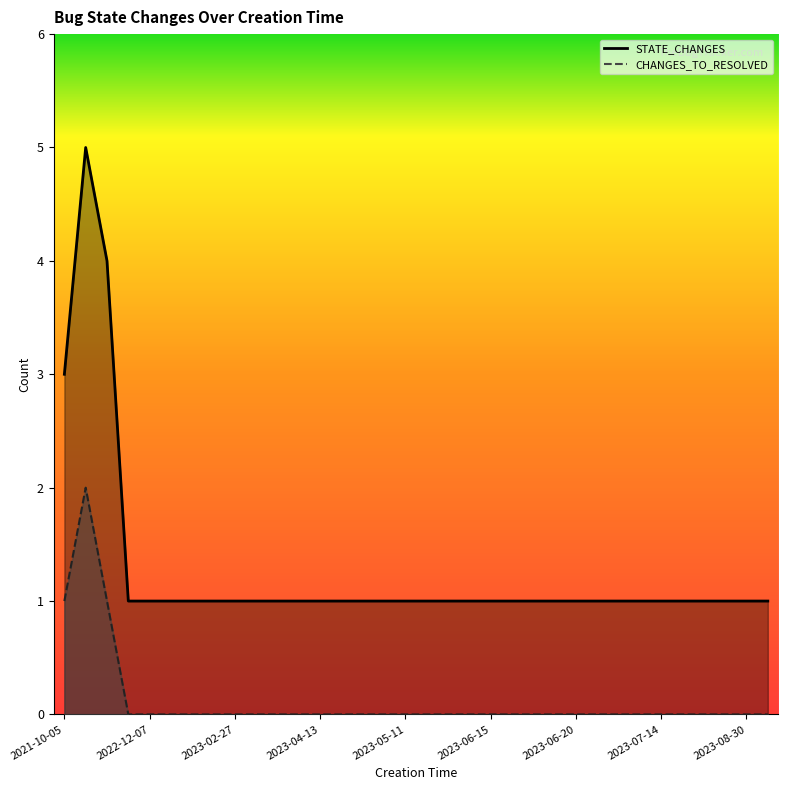

What is the label of the 13th point from the left?

2023-04-13